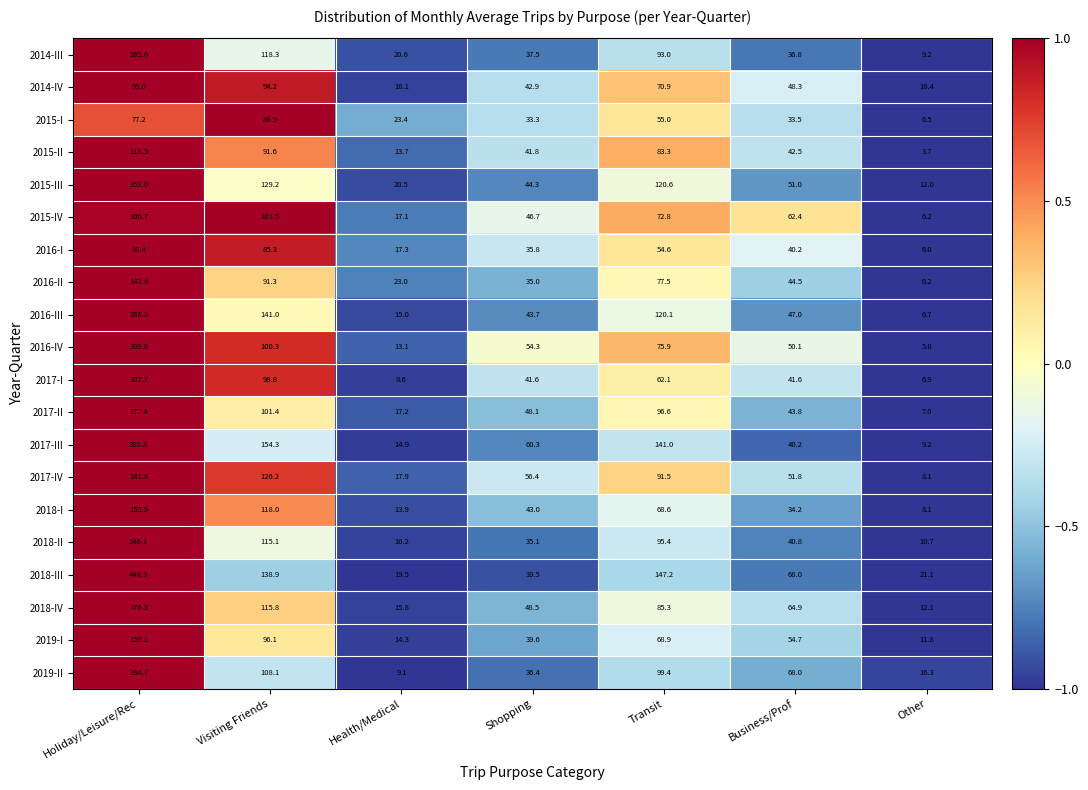

At which category is the sum across all series the highest?

Holiday/Leisure/Rec